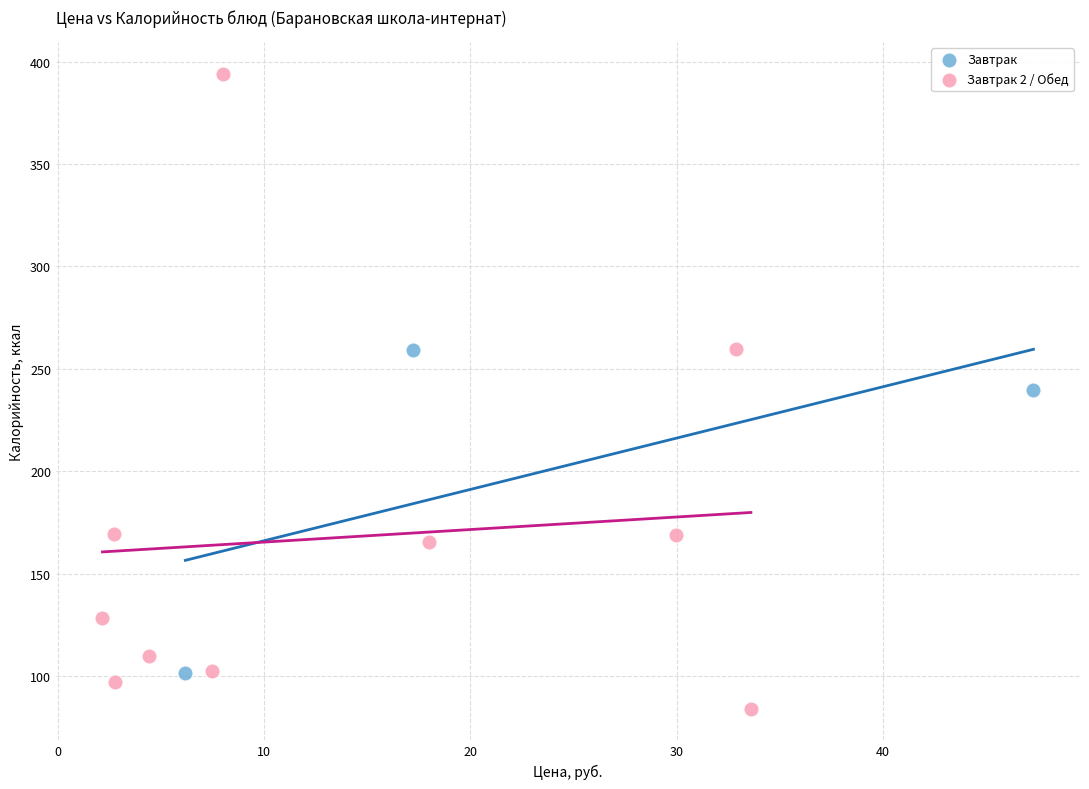

Which series has the largest Y range (max minus min)?

Завтрак 2 / Обед